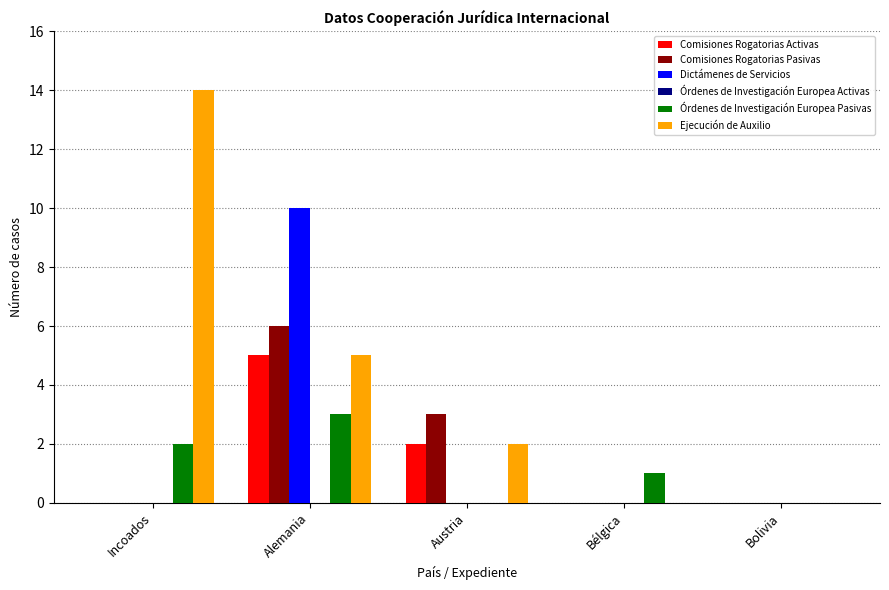

What is the sum of all Comisiones Rogatorias Activas values?

7